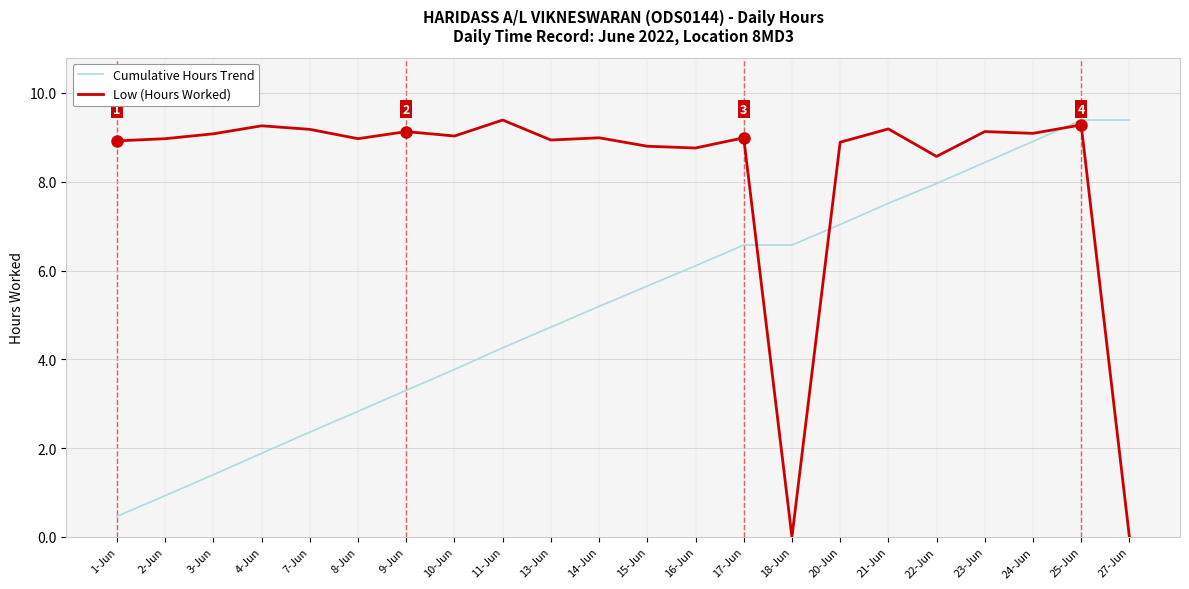

How many times do Cumulative Hours Trend and Low (Hours Worked) cross each other?

3